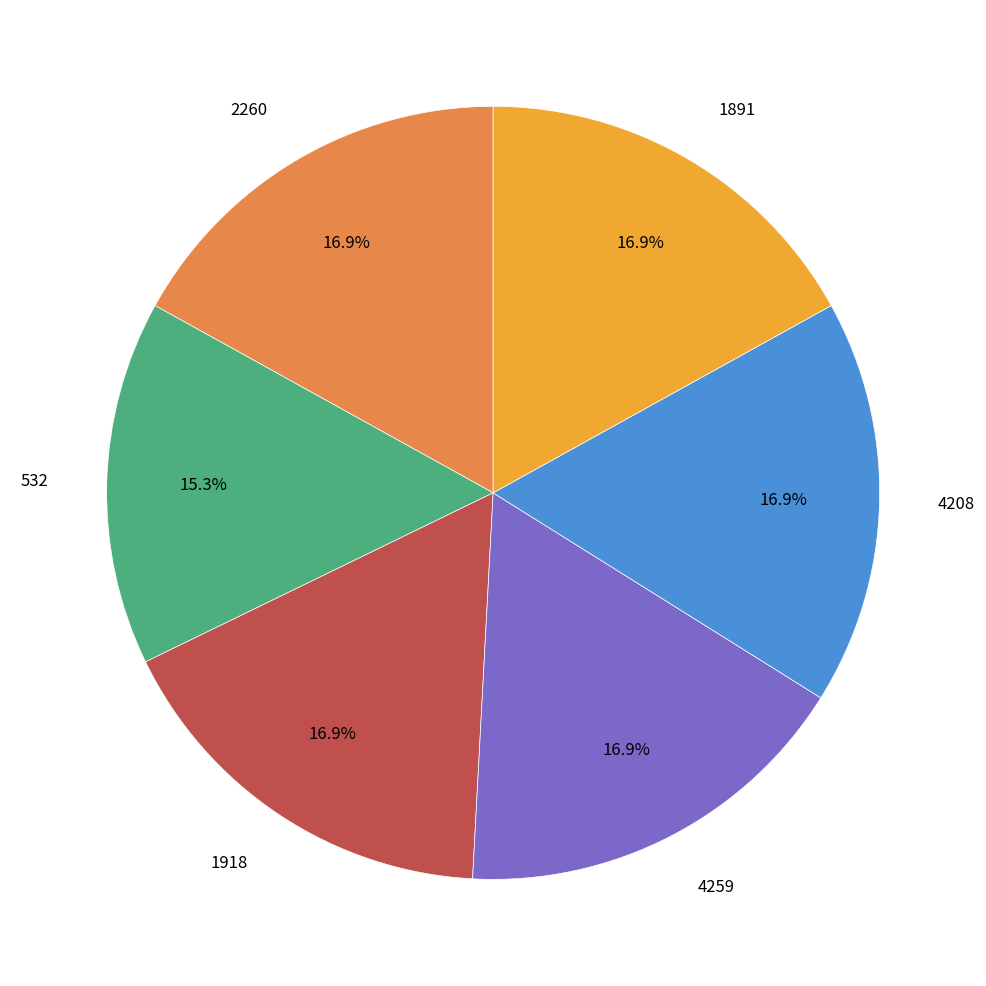

To the nearest percent, what is the average slice percentage?

17%